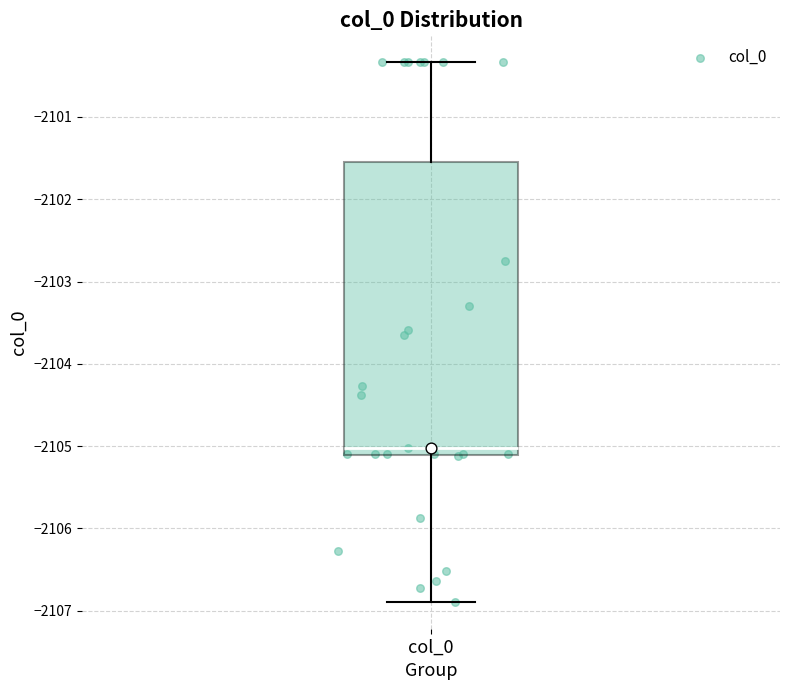

Transcribe this box plot: give where the median line is, the range the box spans, and where the two whiskers end, as read against the y-axis. The values are not printed on the chart, so give them approximately, as read against the axis.

median -2105.0, box -2105.1 to -2101.5, whiskers -2106.9 to -2100.3